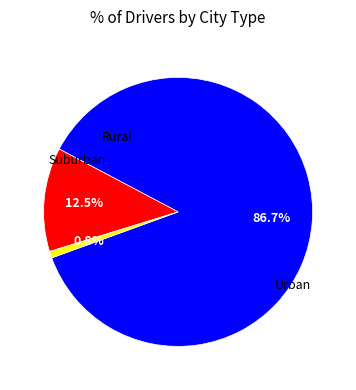

Is there a majority slice in this chart?

Yes